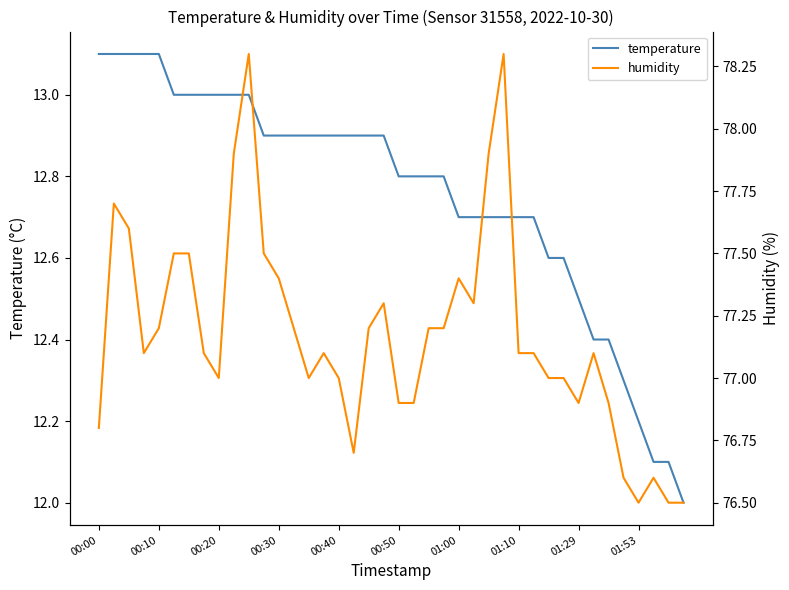

How many categories are shown in the chart?

40